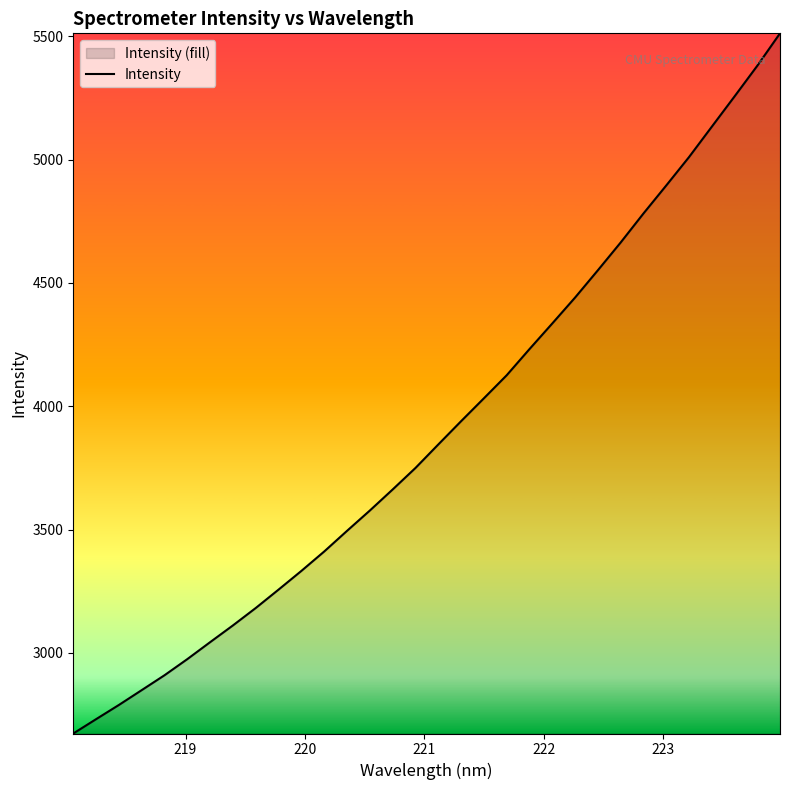

What is the difference between the maximum and minimum values?

2838.0